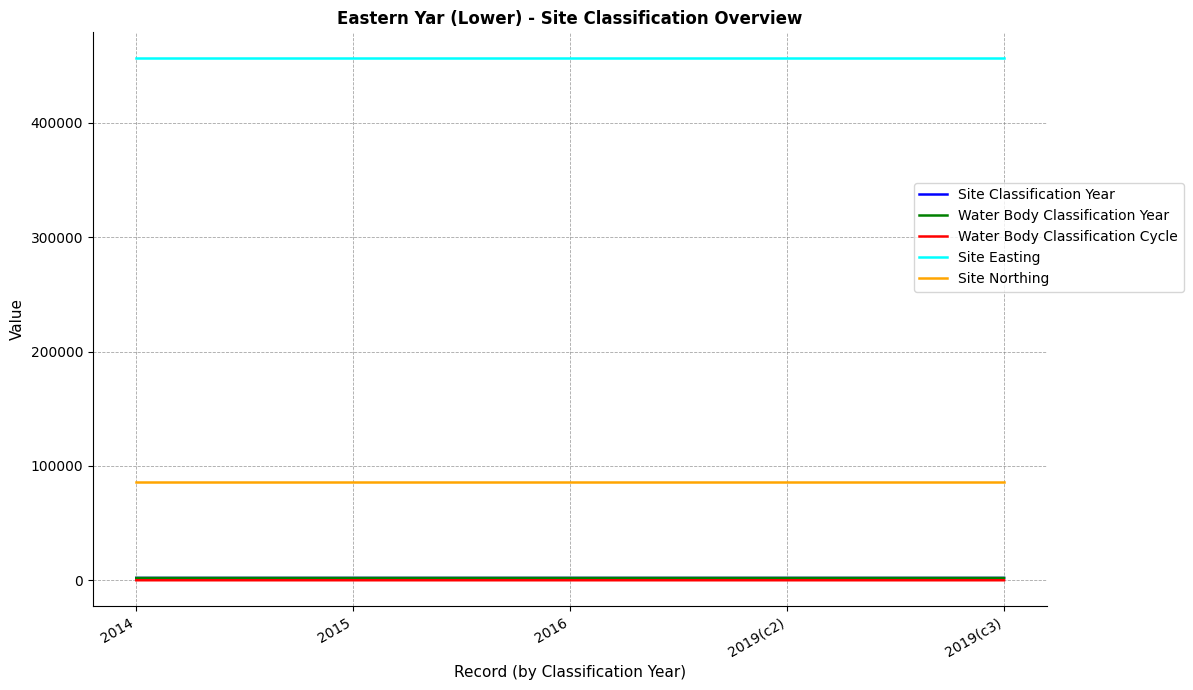

Is the value of Site Northing at 2016 greater than the value of Site Classification Year at 2015?

Yes